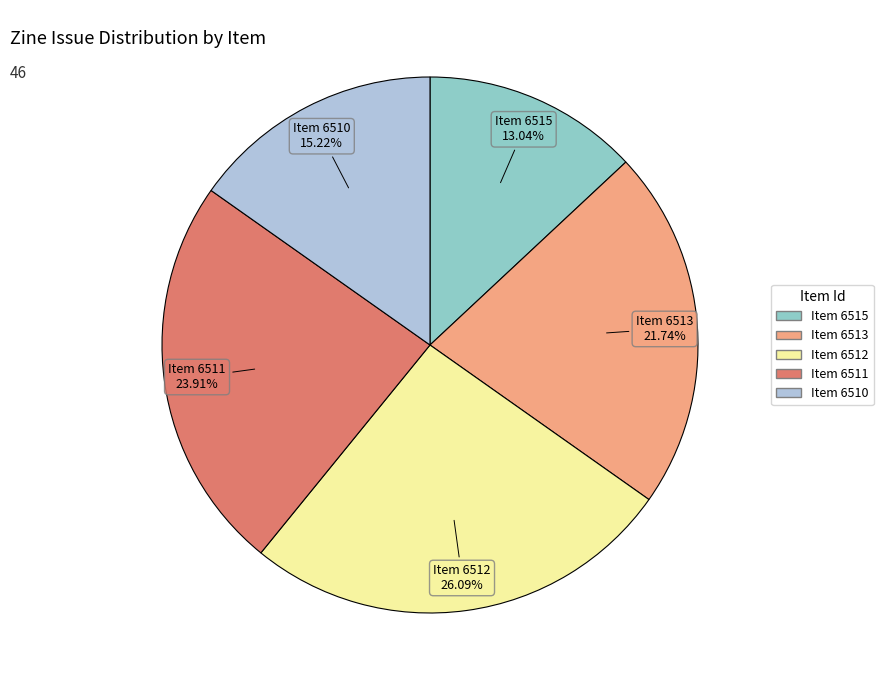

Count the number of slices in the pie.

5